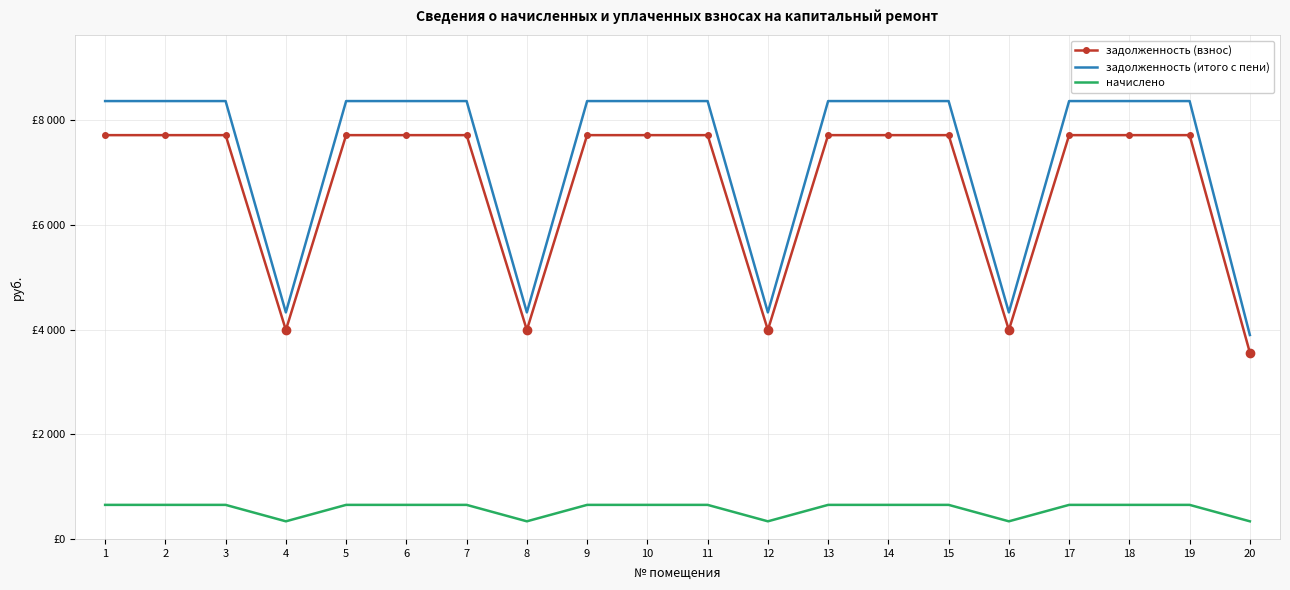

What is the difference between the maximum and second lowest values in the начислено series?

314.3